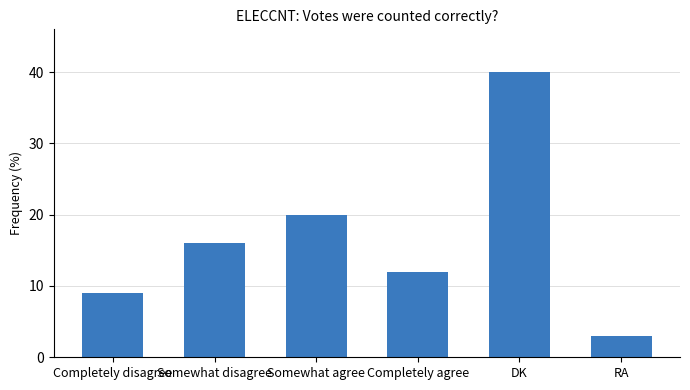

What is the change in value from Completely disagree to Somewhat disagree?

+7